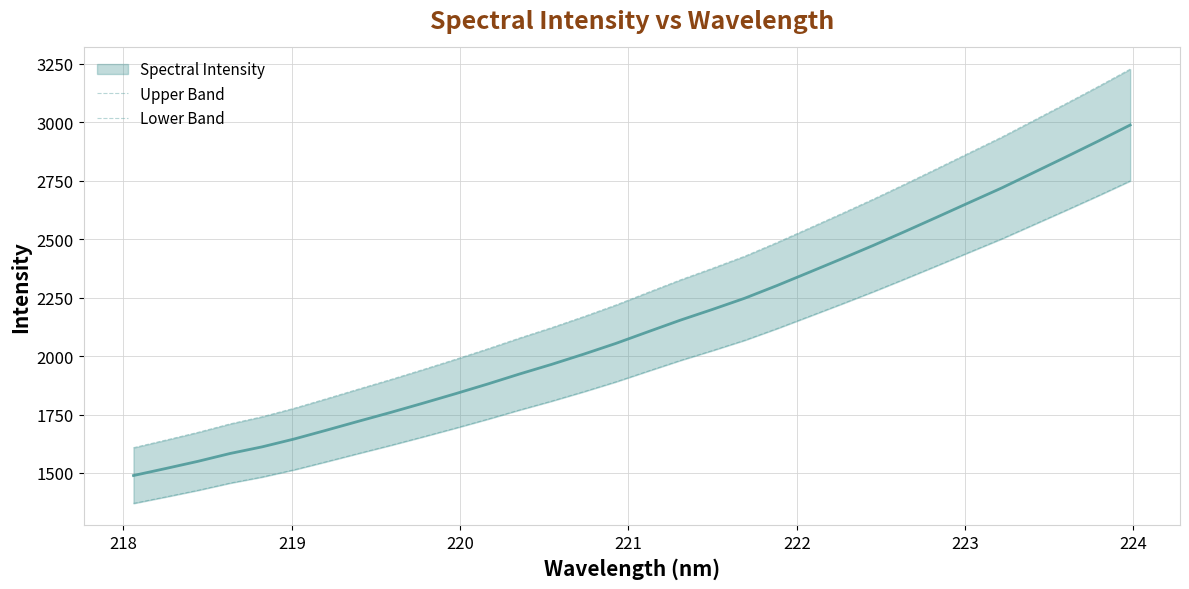

What is the label of the 6th point from the left?

222